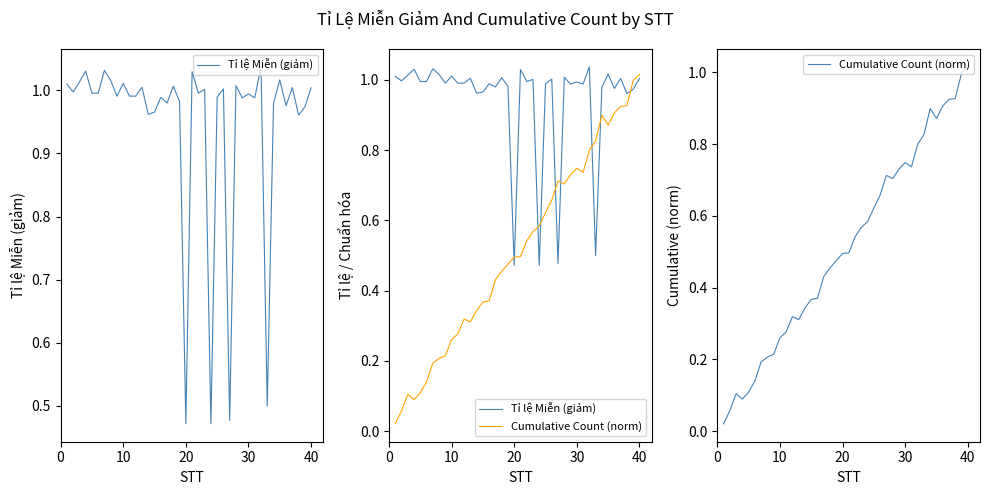

True or false: Tỉ lệ Miễn (giảm) has a value of 0.7 at 26.

False